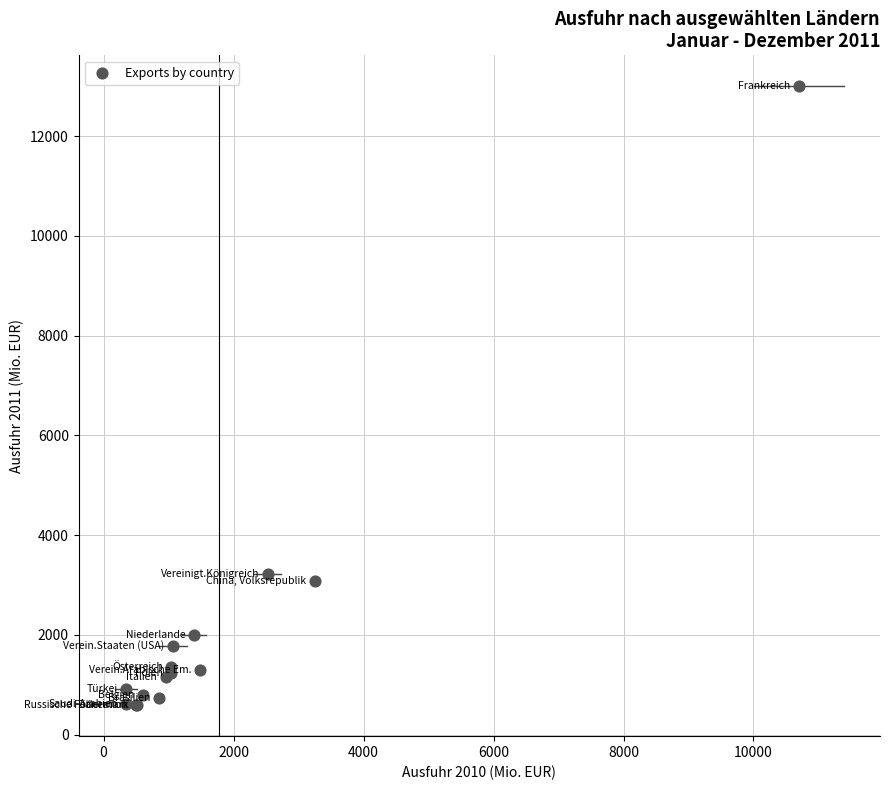

What Y value in the scatter plot is closest to 6793?

3221.3